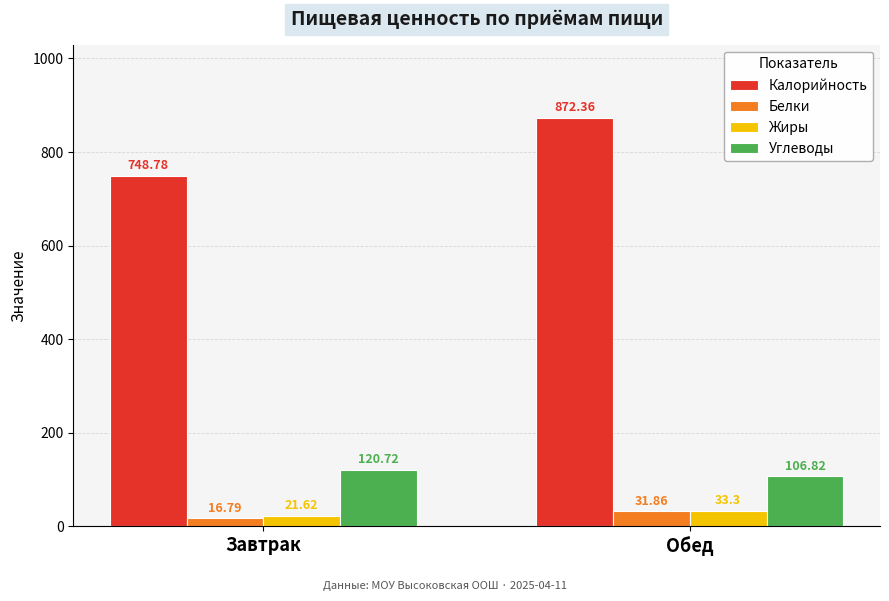

The Калорийность series shows 748.8 at Завтрак. True or false?

True